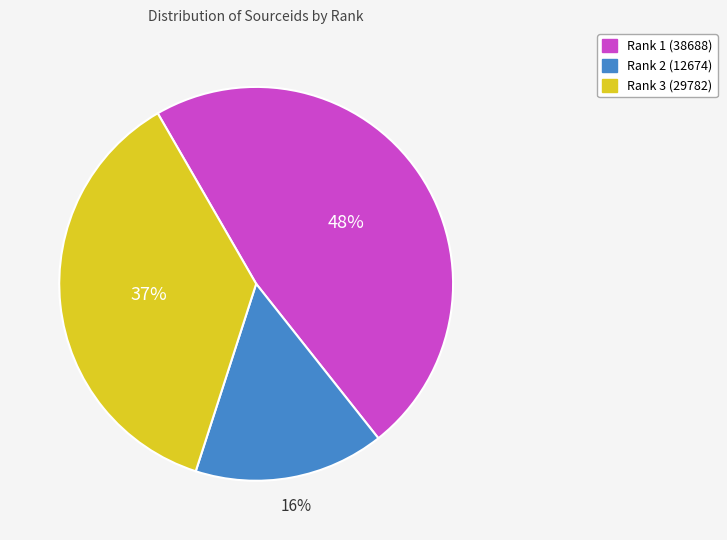

True or false: Rank 1 (38688) accounts for 48% of the total.

True